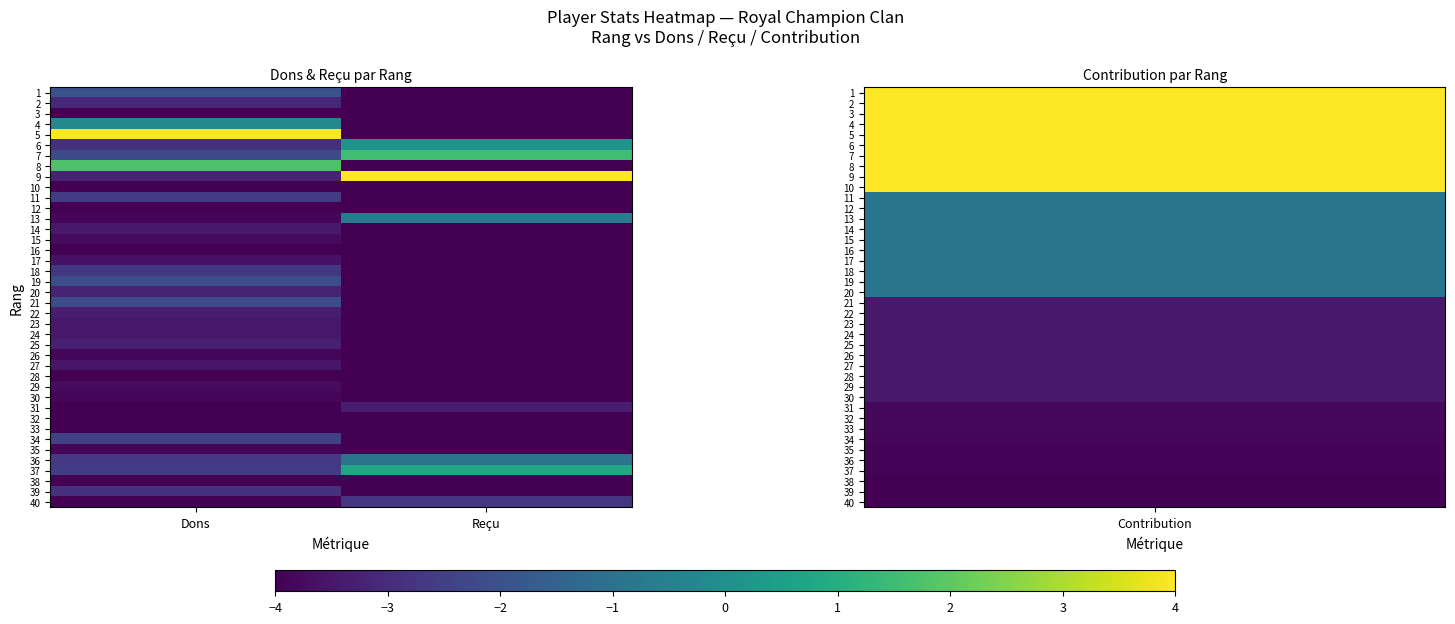

Reading left to right, list all the values displayed in this chart.

1: Dons=-2.0	Reçu=-4.0
2: Dons=-3.1	Reçu=-4.0
3: Dons=-4.0	Reçu=-4.0
4: Dons=-0.2	Reçu=-4.0
5: Dons=4.0	Reçu=-4.0
6: Dons=-2.9	Reçu=0.2
7: Dons=-2.2	Reçu=1.5
8: Dons=1.8	Reçu=-4.0
9: Dons=-3.2	Reçu=4.0
10: Dons=-4.0	Reçu=-4.0
11: Dons=-2.6	Reçu=-4.0
12: Dons=-4.0	Reçu=-4.0
13: Dons=-3.9	Reçu=-0.6
14: Dons=-3.4	Reçu=-4.0
15: Dons=-3.8	Reçu=-4.0
16: Dons=-4.0	Reçu=-4.0
17: Dons=-3.6	Reçu=-4.0
18: Dons=-2.7	Reçu=-4.0
19: Dons=-2.1	Reçu=-4.0
20: Dons=-3.2	Reçu=-4.0
21: Dons=-2.2	Reçu=-4.0
22: Dons=-3.4	Reçu=-4.0
23: Dons=-3.5	Reçu=-4.0
24: Dons=-3.5	Reçu=-4.0
25: Dons=-3.3	Reçu=-4.0
26: Dons=-3.9	Reçu=-4.0
27: Dons=-3.5	Reçu=-4.0
28: Dons=-4.0	Reçu=-4.0
29: Dons=-3.8	Reçu=-4.0
30: Dons=-3.9	Reçu=-4.0
31: Dons=-4.0	Reçu=-3.4
32: Dons=-4.0	Reçu=-4.0
33: Dons=-4.0	Reçu=-4.0
34: Dons=-2.5	Reçu=-4.0
35: Dons=-3.9	Reçu=-4.0
36: Dons=-2.7	Reçu=-0.9
37: Dons=-2.6	Reçu=0.8
38: Dons=-4.0	Reçu=-4.0
39: Dons=-2.9	Reçu=-4.0
40: Dons=-4.0	Reçu=-2.8